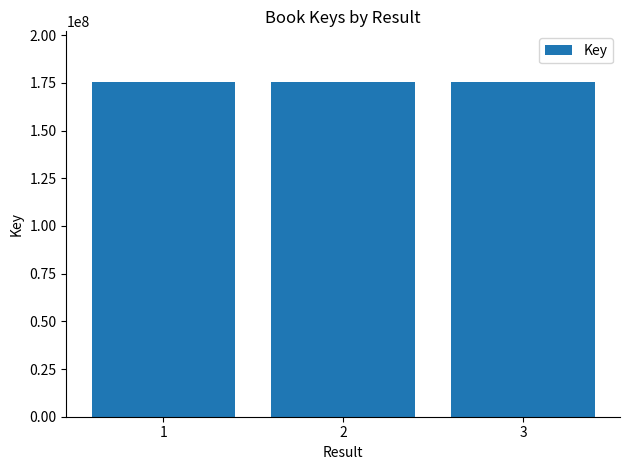

The chart shows a value of 255565984 at 1. True or false?

False